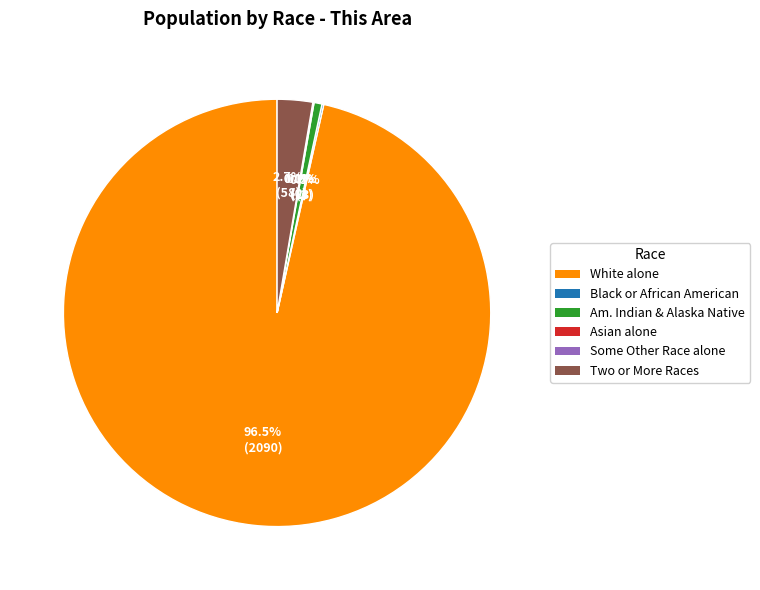

True or false: Black or African American alone accounts for 1% of the total.

False